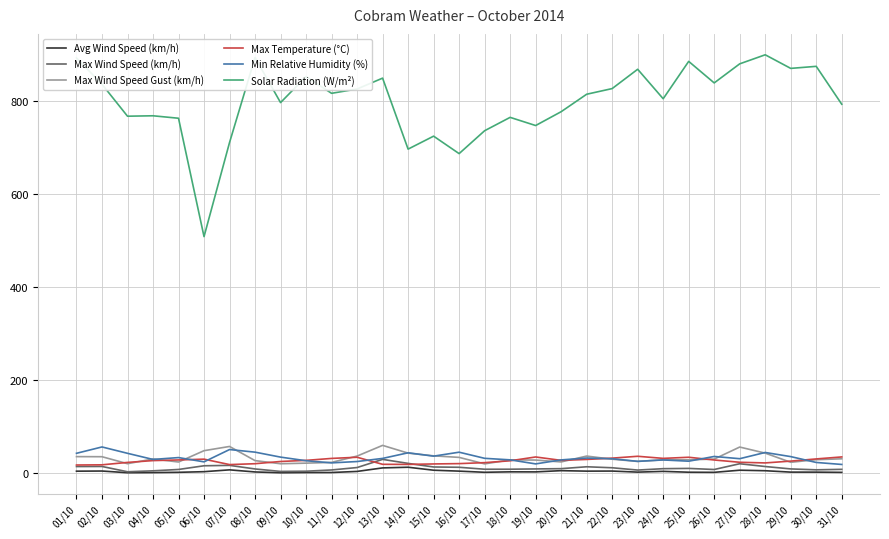

True or false: Avg Wind Speed (km/h) has more than 2 interior local peaks.

True